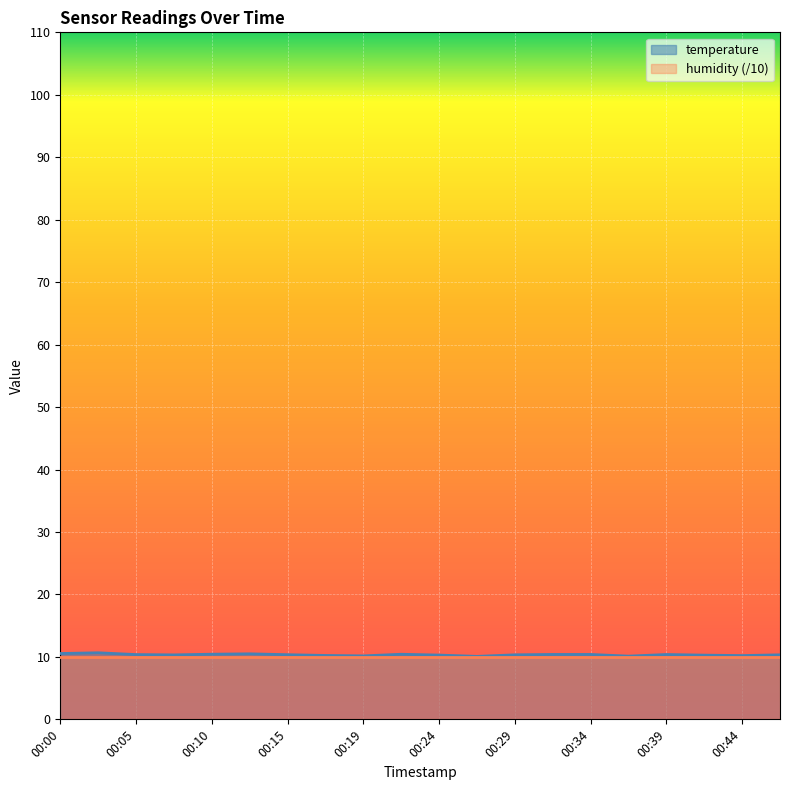

Rank the categories by value from lowest to highest.

00:27, 00:37, 00:19, 00:44, 00:17, 00:42, 00:24, 00:07, 00:29, 00:47, 00:15, 00:05, 00:39, 00:32, 00:34, 00:22, 00:10, 00:12, 00:00, 00:02